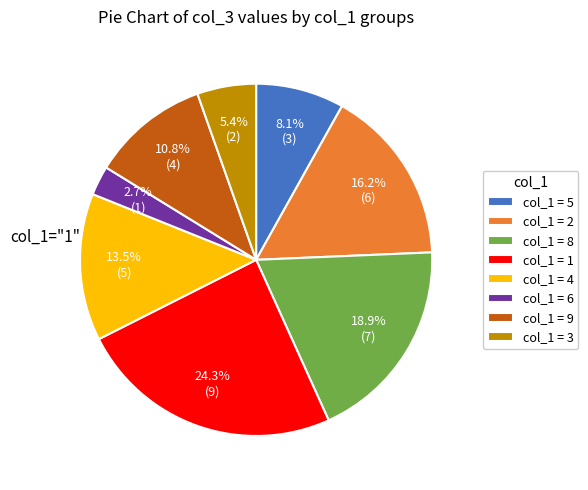

Count the number of slices in the pie.

8